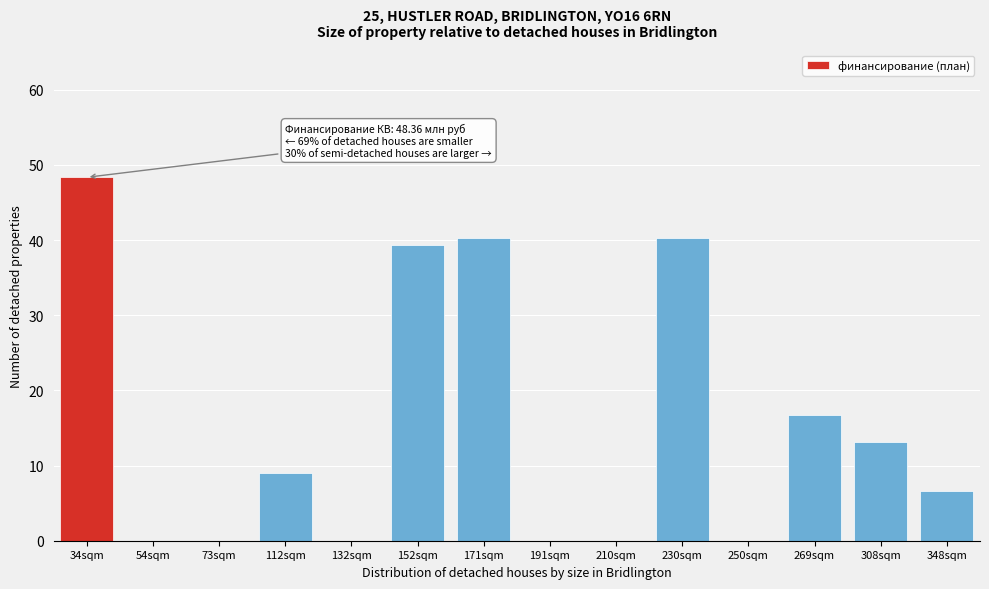

Reading left to right, transcribe all the data shown in this chart.

34sqm=48.4	54sqm=0.0	73sqm=0.0	112sqm=9.0	132sqm=0.0	152sqm=39.3	171sqm=40.3	191sqm=0.0	210sqm=0.0	230sqm=40.3	250sqm=0.0	269sqm=16.8	308sqm=13.2	348sqm=6.6